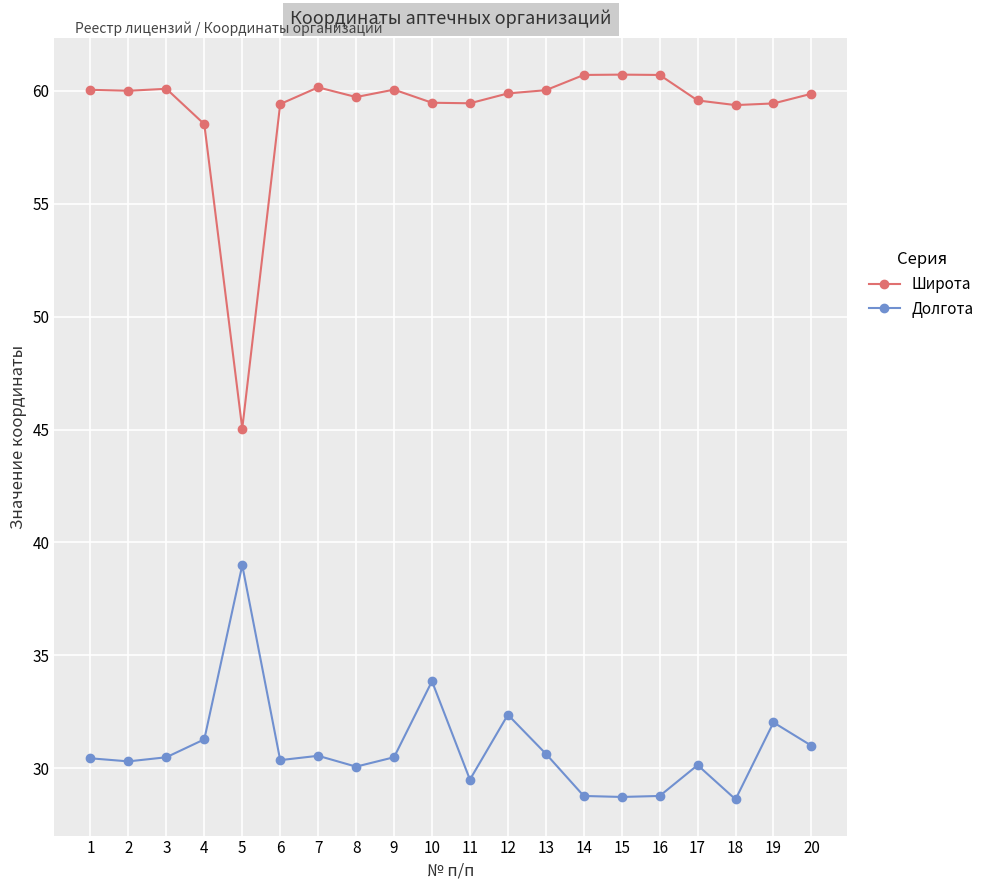

Which series changed the most between 1 and 8?

Долгота